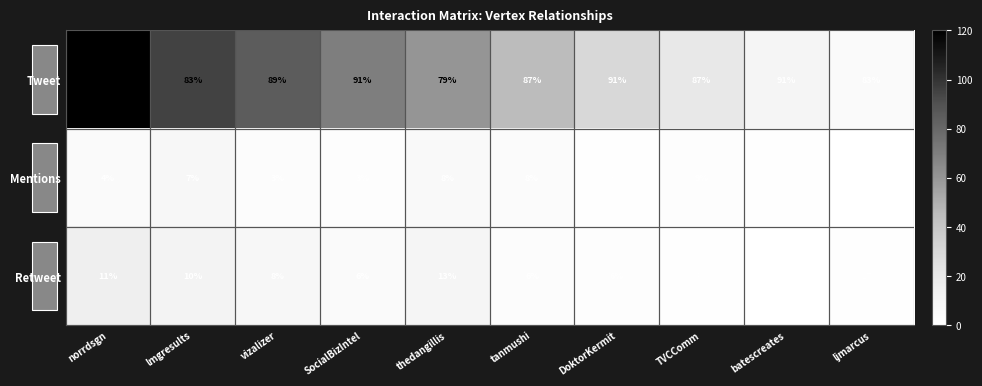

The value of Retweet at lmgresults is 10. True or false?

True